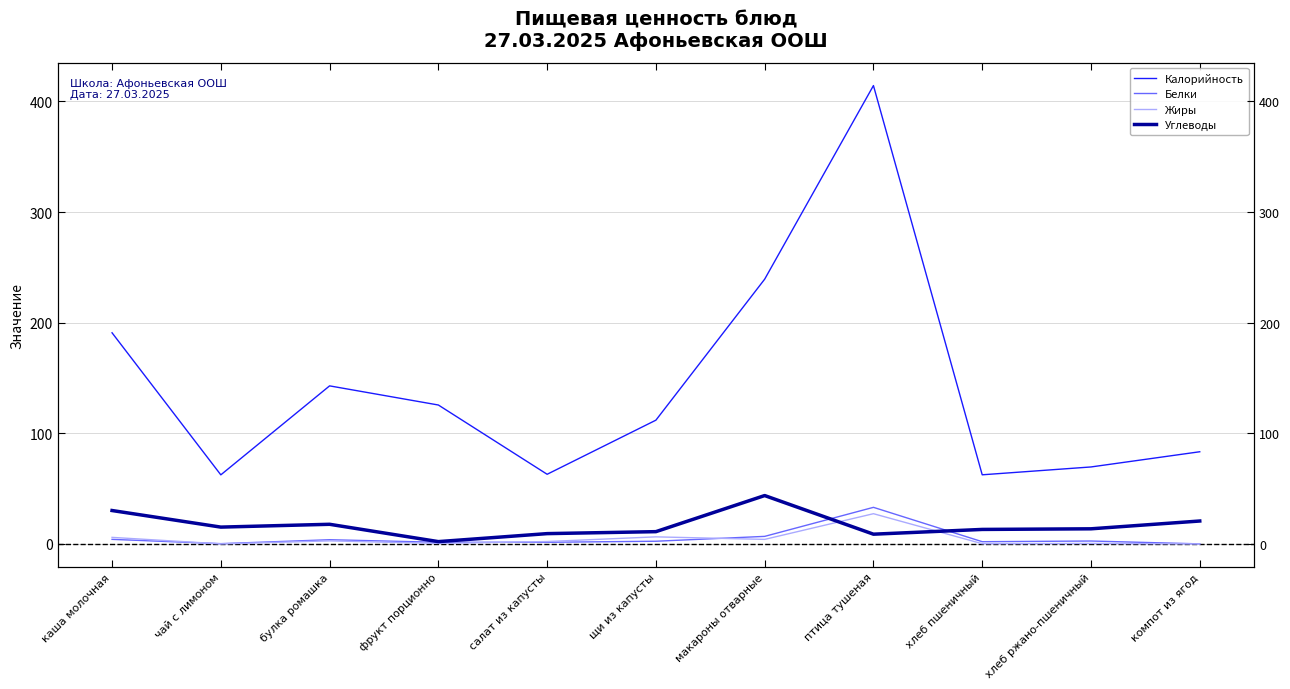

Is it true that Жиры equals 0.2 at хлеб пшеничный?

True